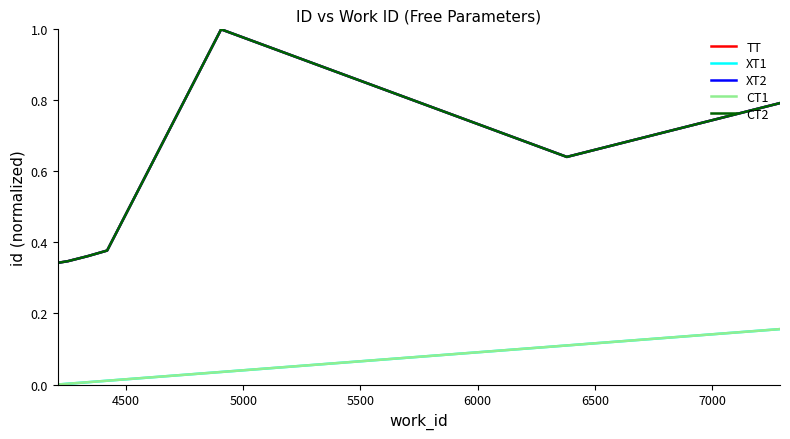

Does the chart display data point markers on the line(s)?

No